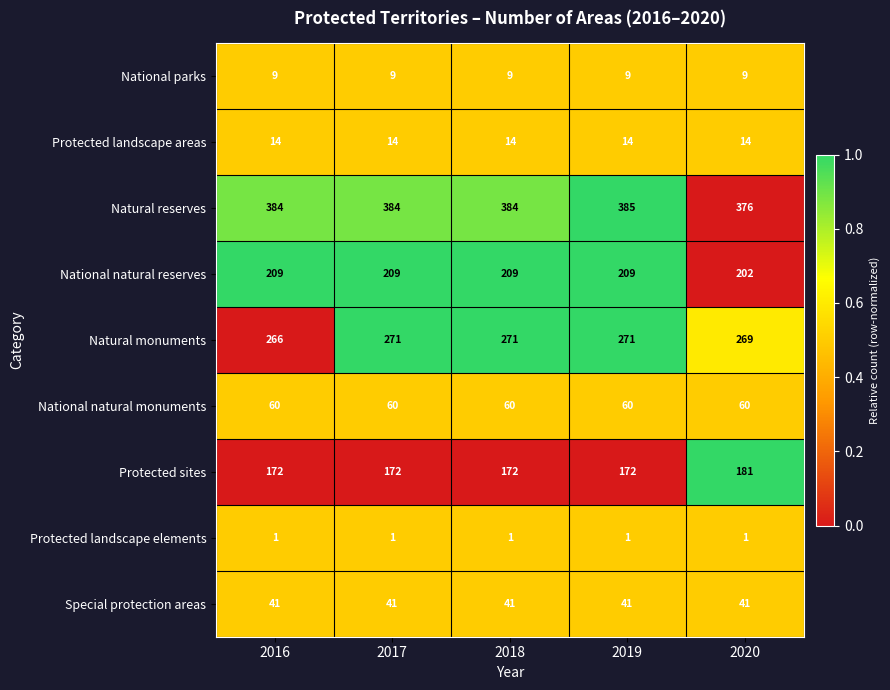

What is the minimum value for National natural reserves?

202